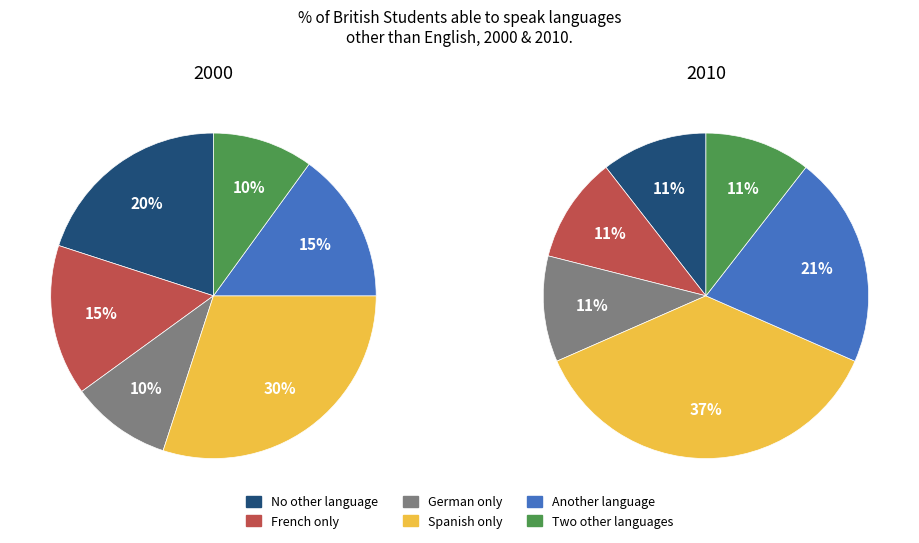

Is there any slice that represents more than half of the pie?

No